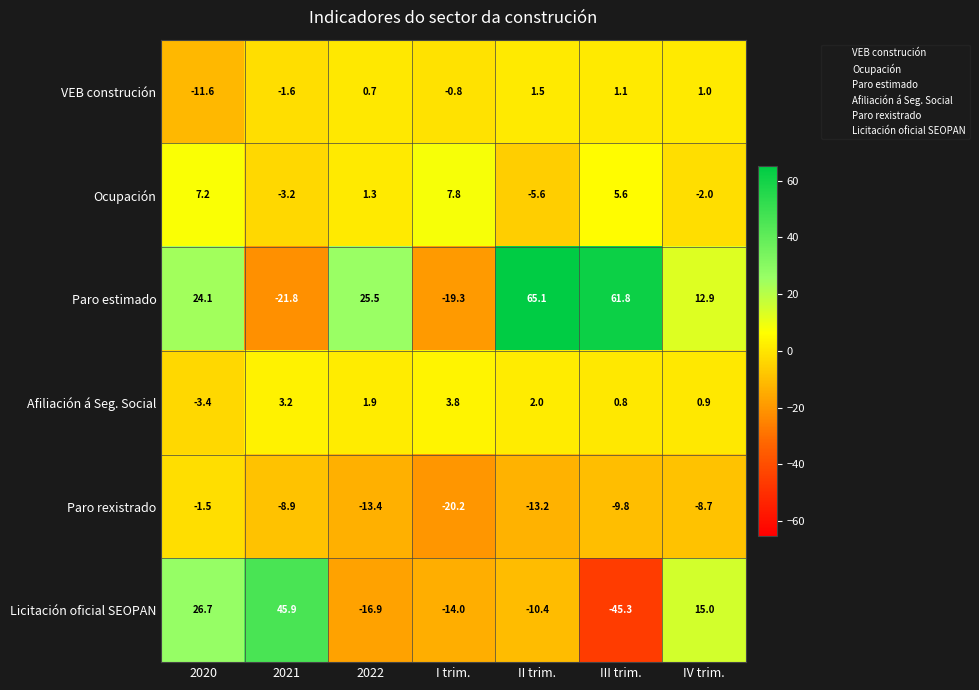

At which label is VEB construción closest to -5?

2021